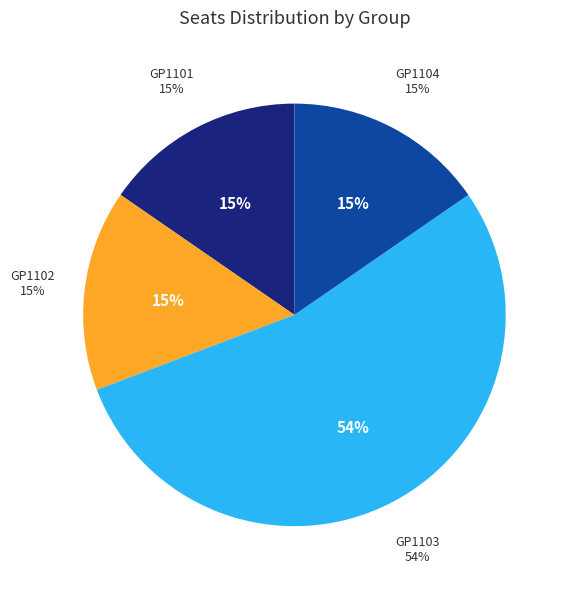

Which category has the smallest portion of the pie?

GP1101